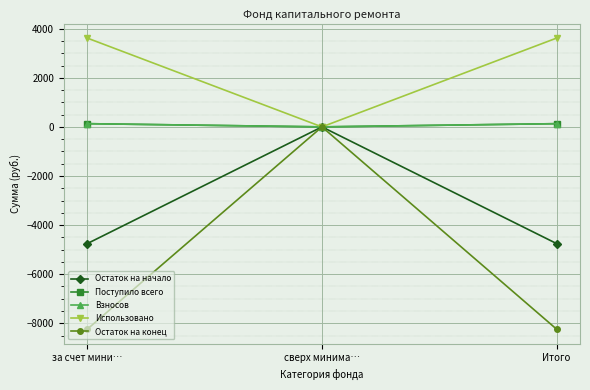

Reading left to right, list all the values displayed in this chart.

Остаток на начало: за счет мини…=-4752.3	сверх минима…=0.0	Итого=-4752.3
Поступило всего: за счет мини…=131.1	сверх минима…=0.0	Итого=131.1
Взносов: за счет мини…=131.0	сверх минима…=0.0	Итого=131.0
Использовано: за счет мини…=3616.2	сверх минима…=0.0	Итого=3616.2
Остаток на конец: за счет мини…=-8237.4	сверх минима…=0.0	Итого=-8237.4